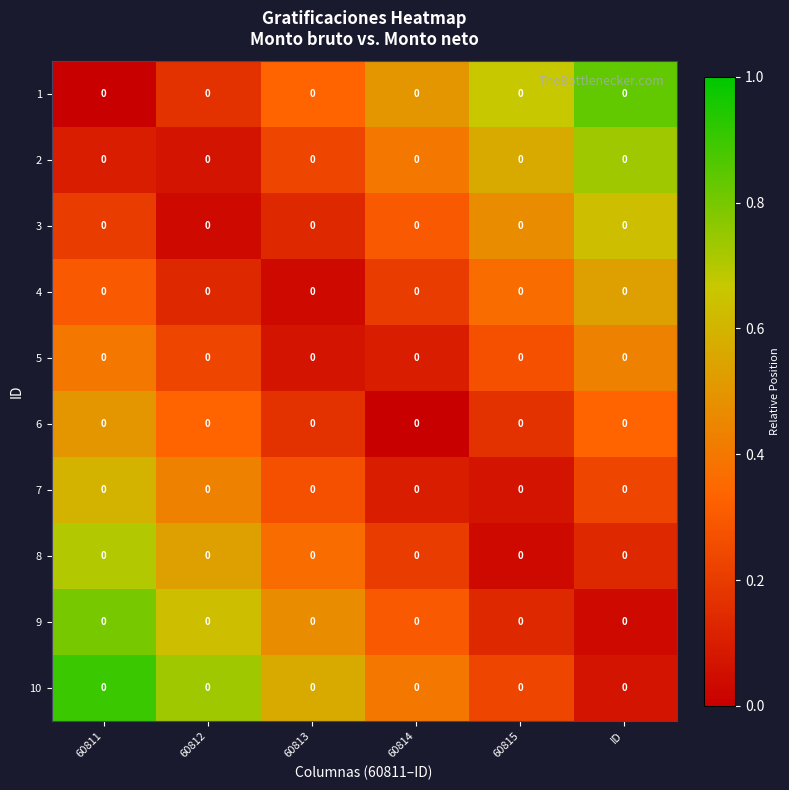

What is the difference between the highest and lowest values at ID?

0.8